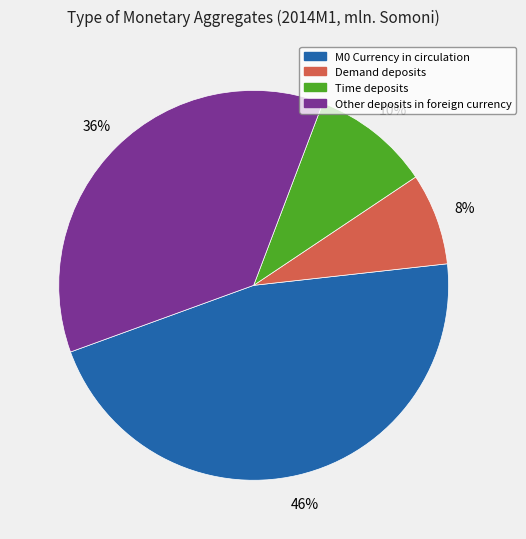

Which slice is the smallest?

Demand deposits